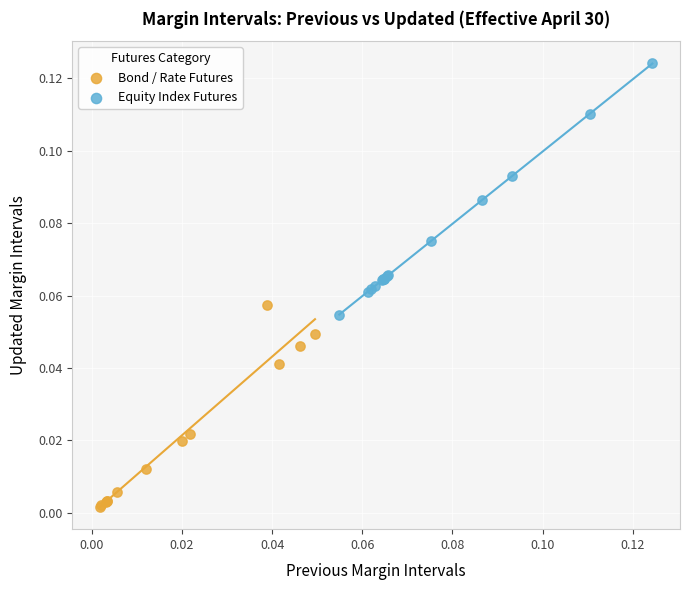

What are all the series names shown in the legend?

Bond / Rate Futures, Equity Index Futures